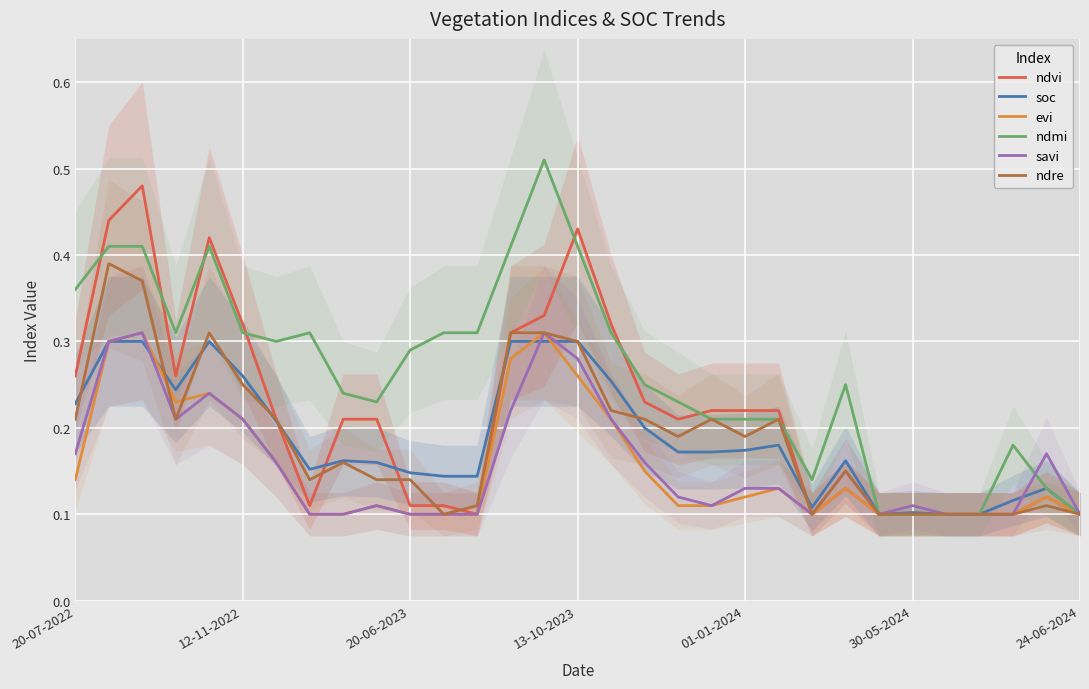

Is it true that savi equals 0.1 at 13-10-2023?

False